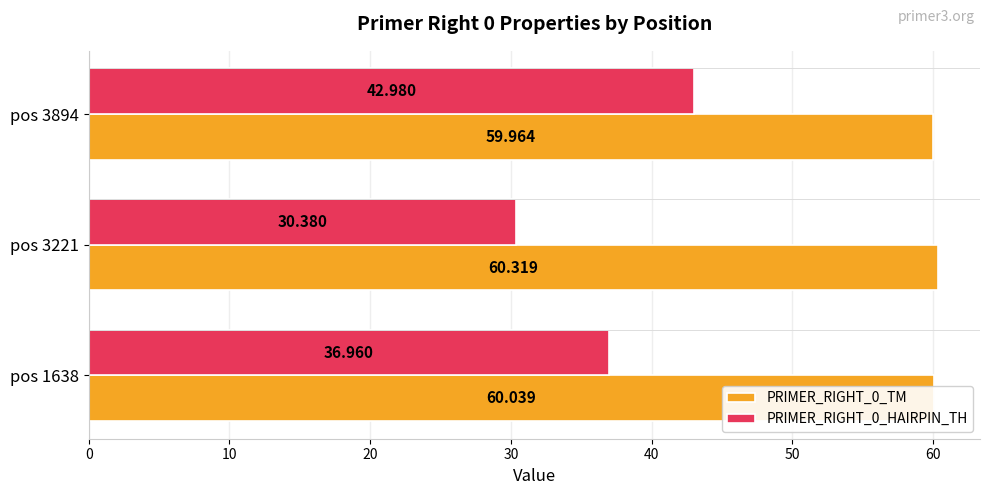

Is the value of PRIMER_RIGHT_0_HAIRPIN_TH at pos 1638 greater than the value of PRIMER_RIGHT_0_TM at pos 3221?

No